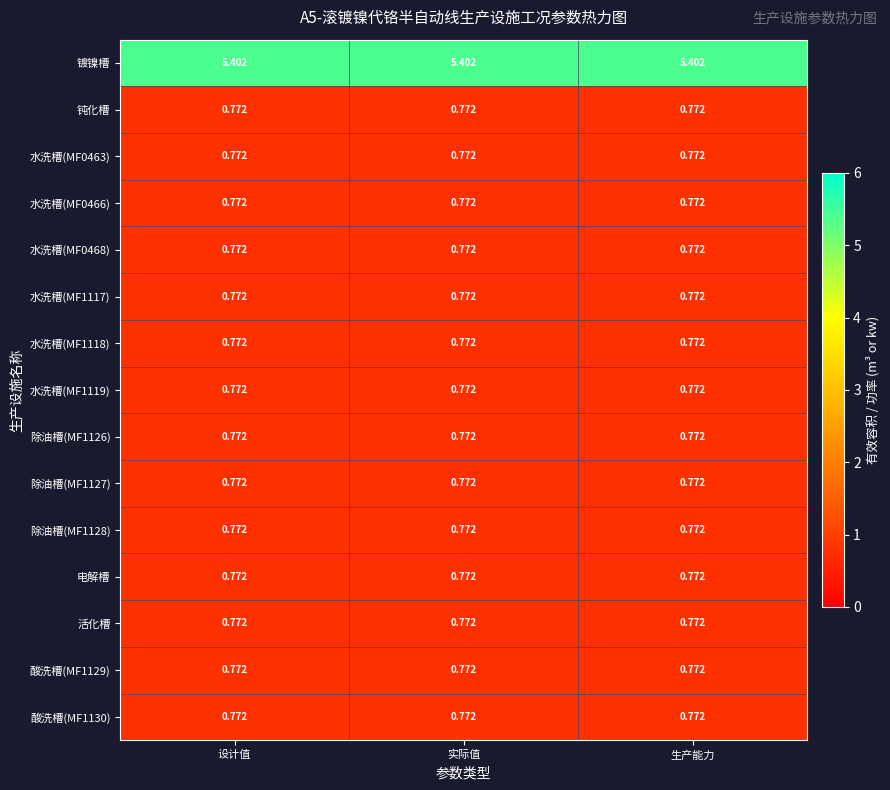

What is the maximum value shown in the chart?

5.4